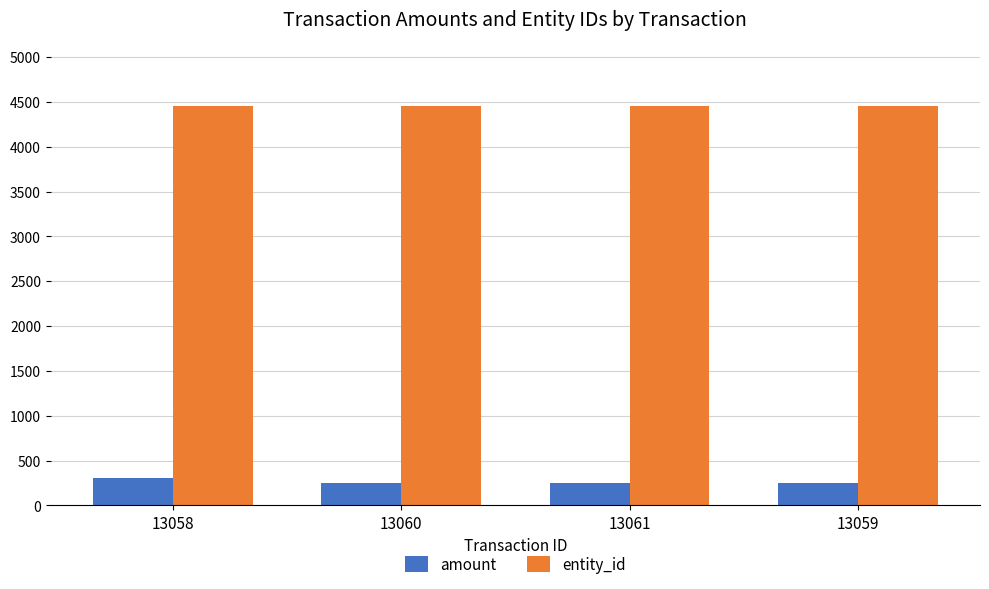

Are the bars horizontal?

No